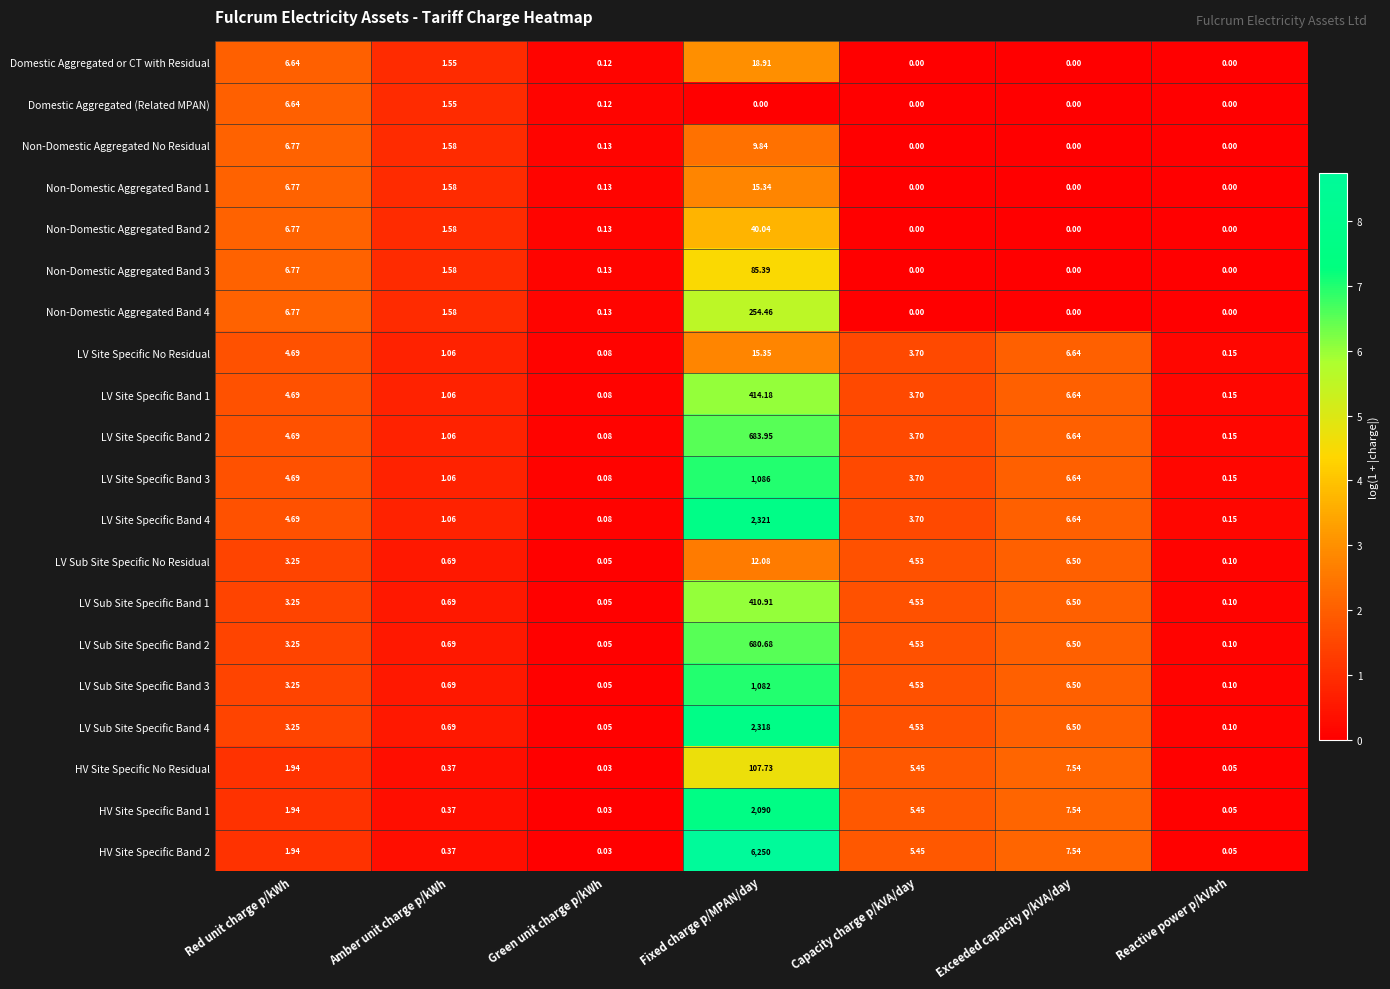

Which series has the widest spread of values?

HV Site Specific Band 2